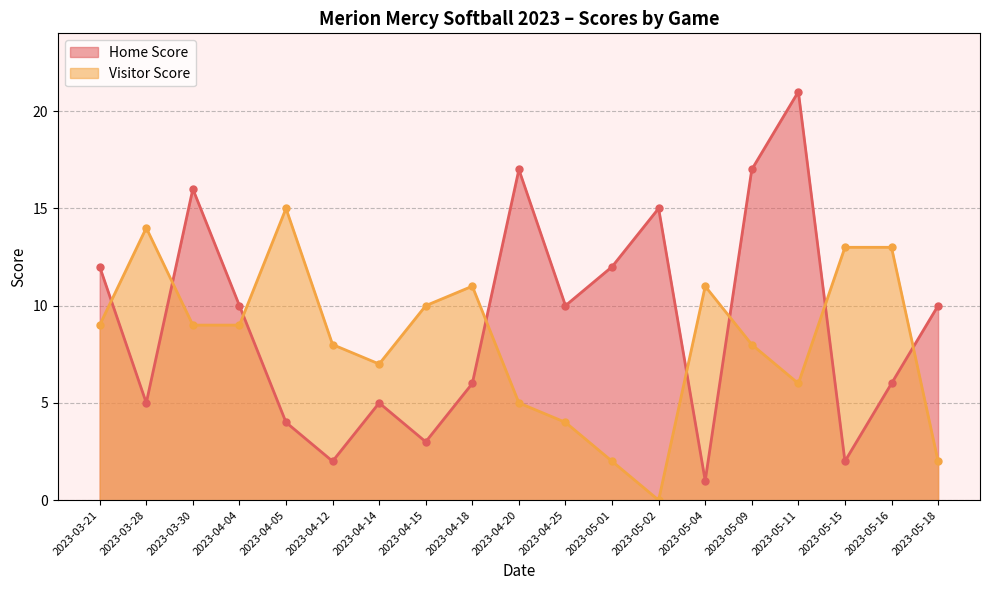

How many values in the Visitor Score series are below 9?

9